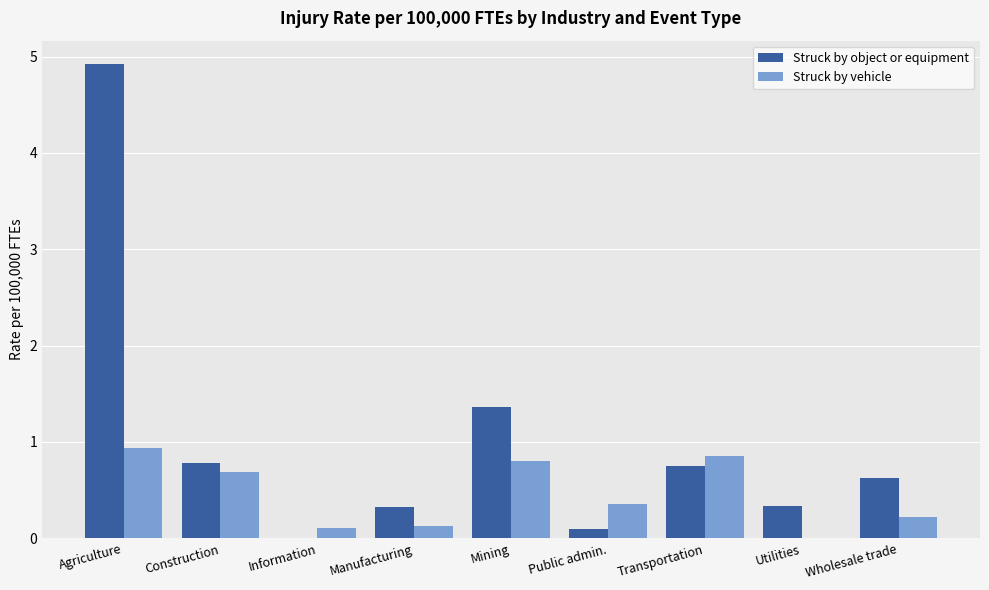

Reading right to left, extract all data points from this chart.

Struck by object or equipment: 0.6	0.3	0.7	0.1	1.4	0.3	0.0	0.8	4.9
Struck by vehicle: 0.2	0.0	0.9	0.4	0.8	0.1	0.1	0.7	0.9